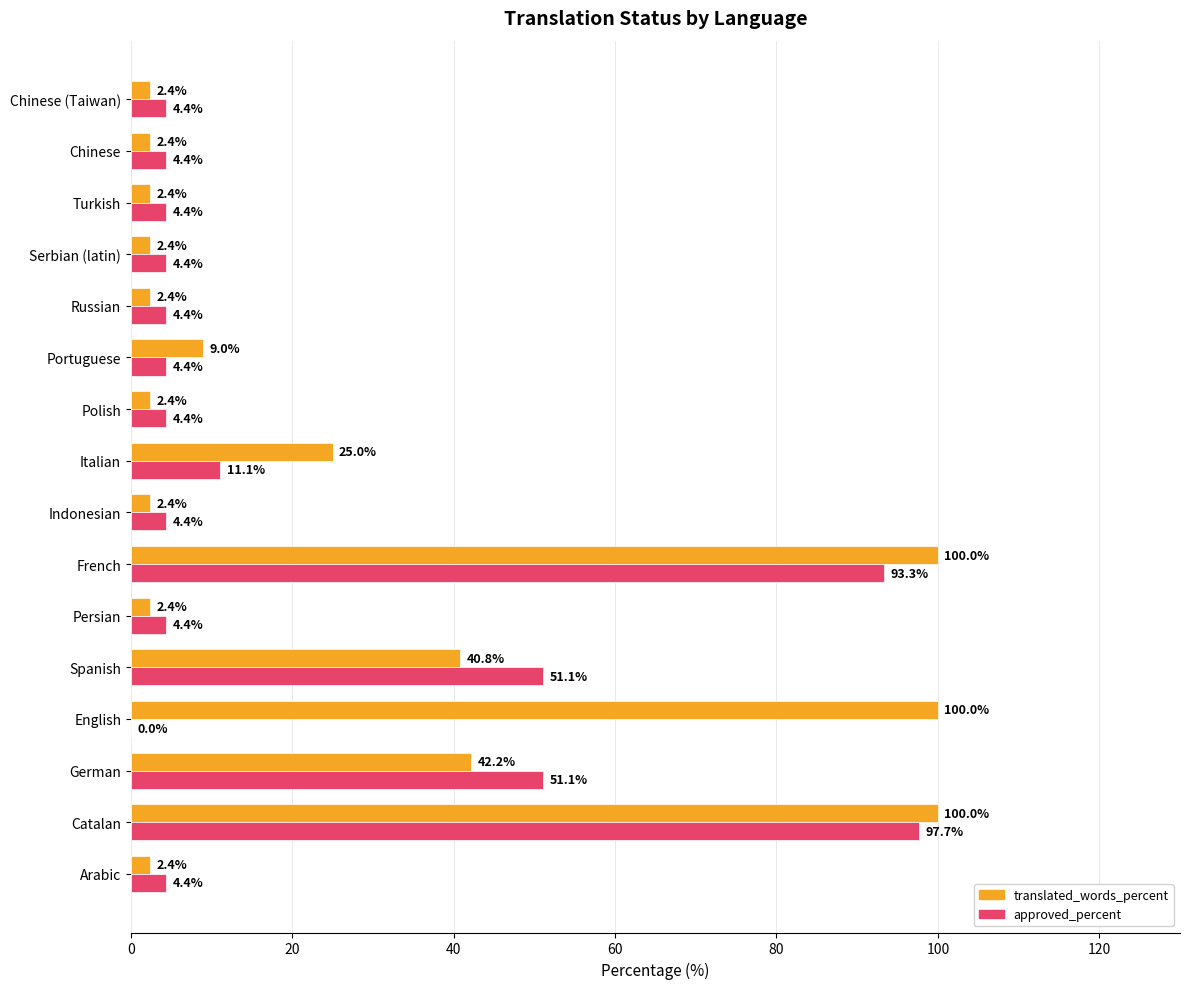

What is the total value across all series at Russian?

6.8